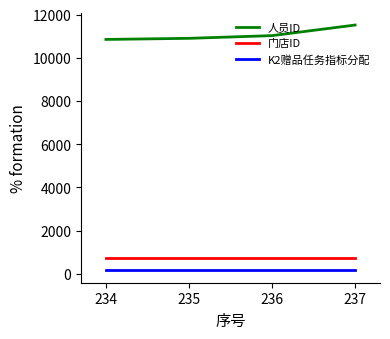

Which category has the highest value in the 人员ID series?

237